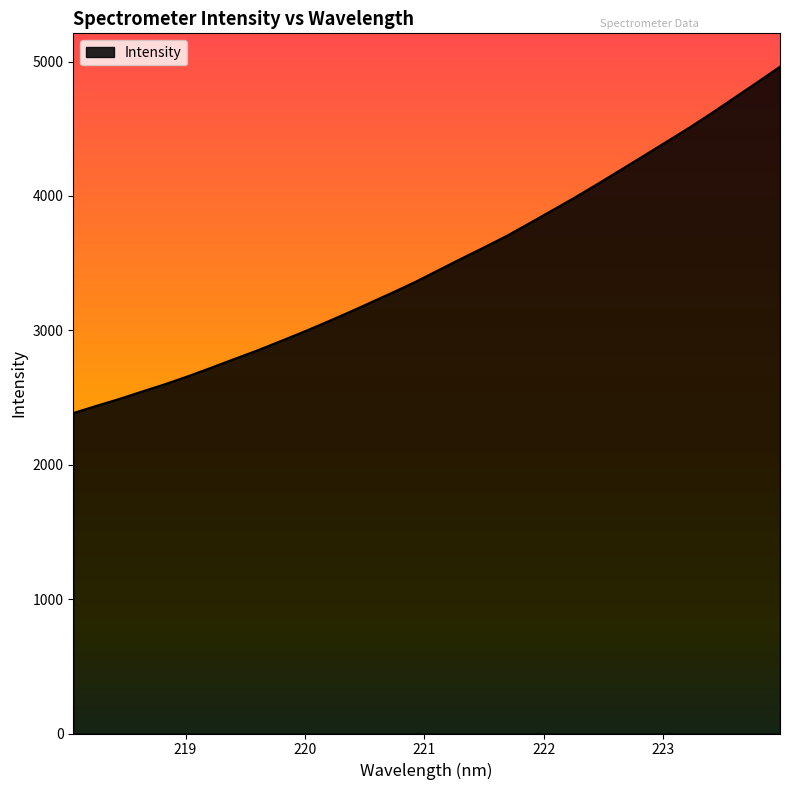

True or false: the data has more than 0 interior local peaks.

False